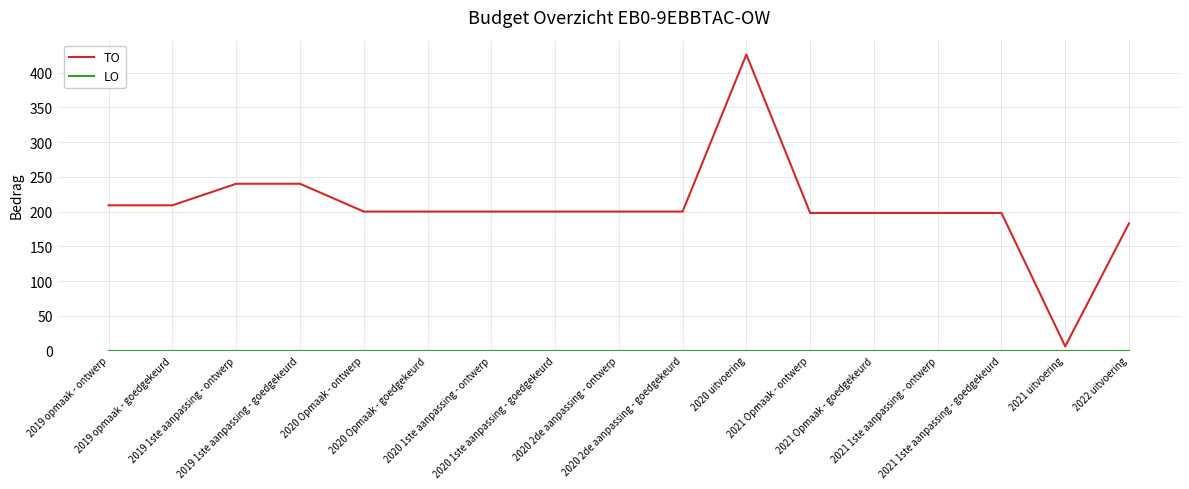

Which series has the widest spread of values?

TO